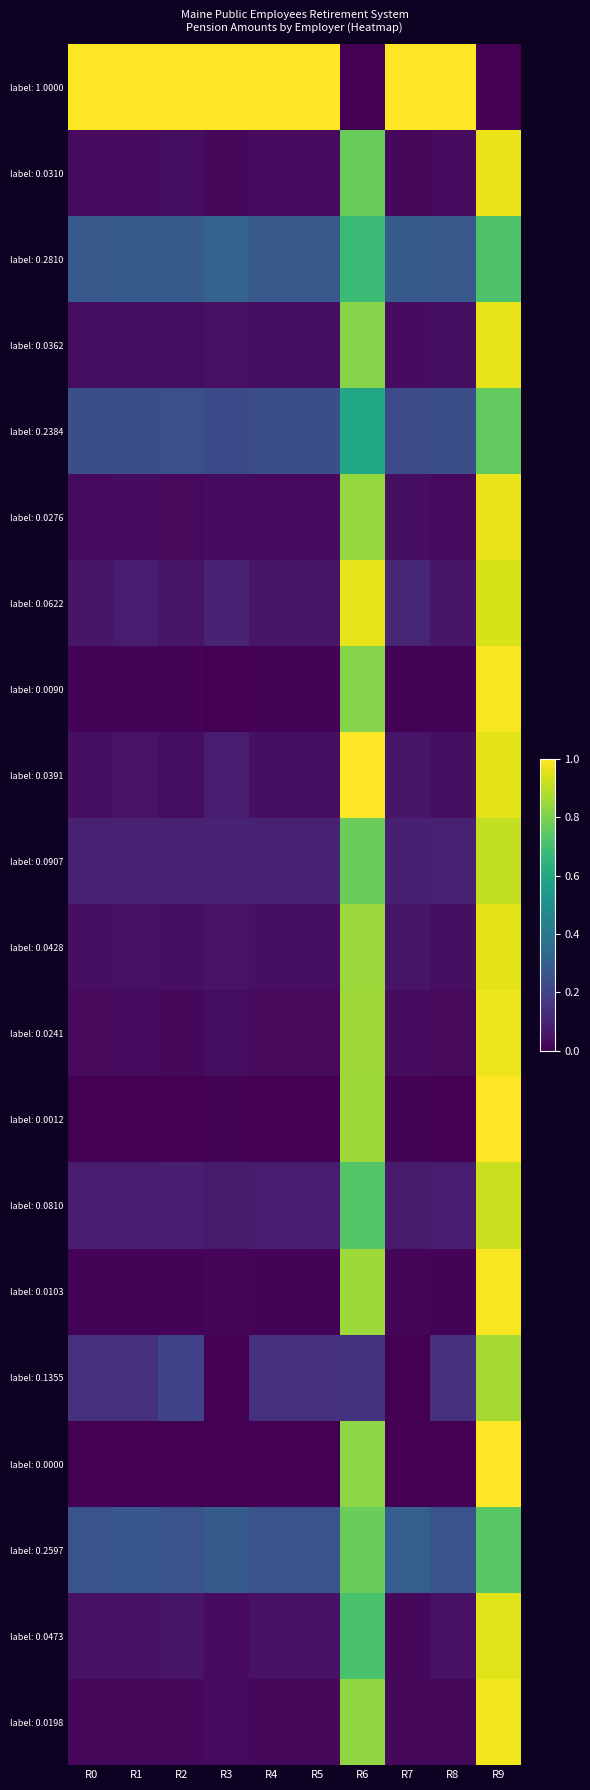

Which series has the widest spread of values?

label: 1.0000